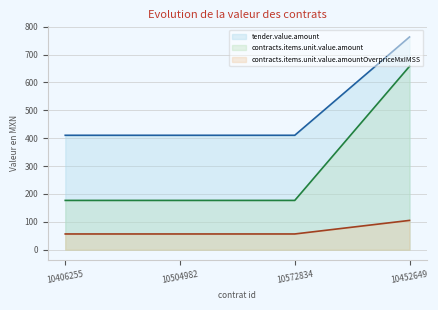

What is the average value of the tender.value.amount series?

498.8